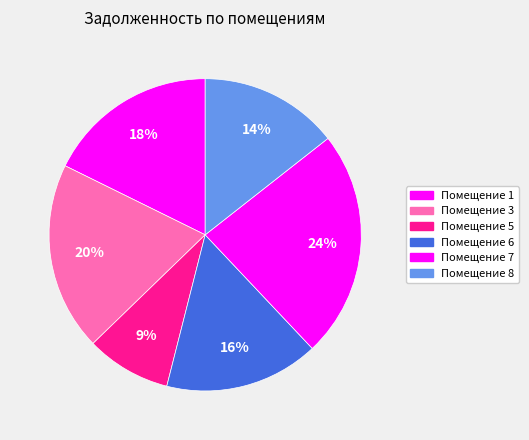

How many segments does this pie chart have?

6